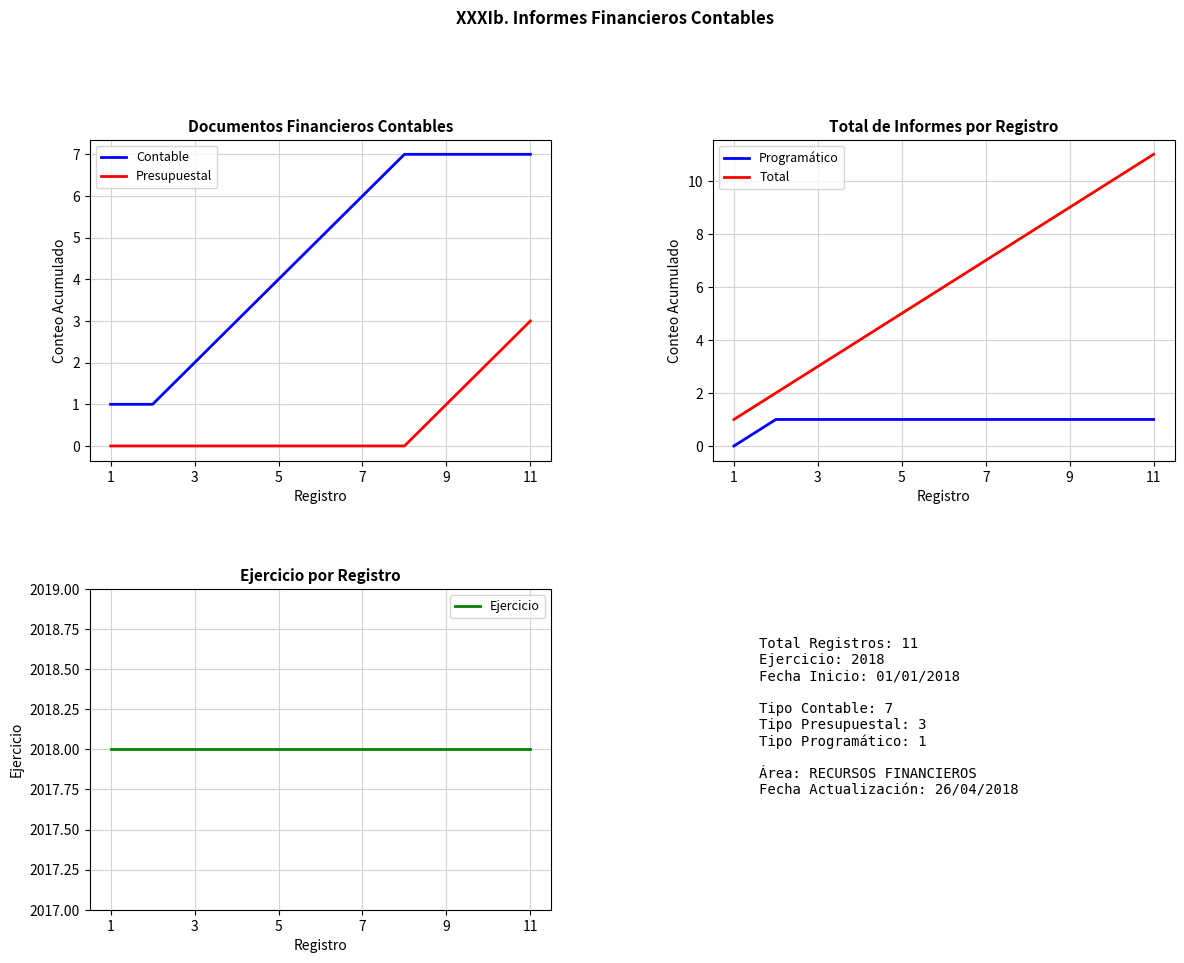

Is it true that Presupuestal equals 0 at 5?

True